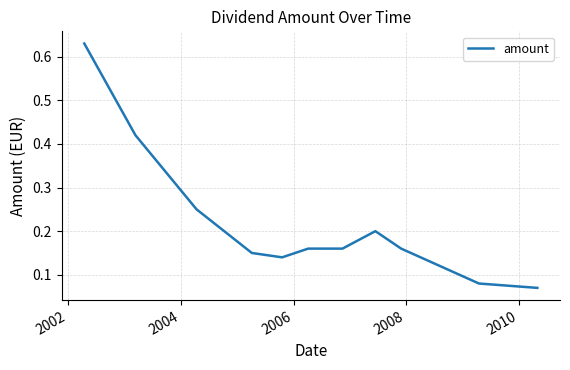

What is the average value?

0.2